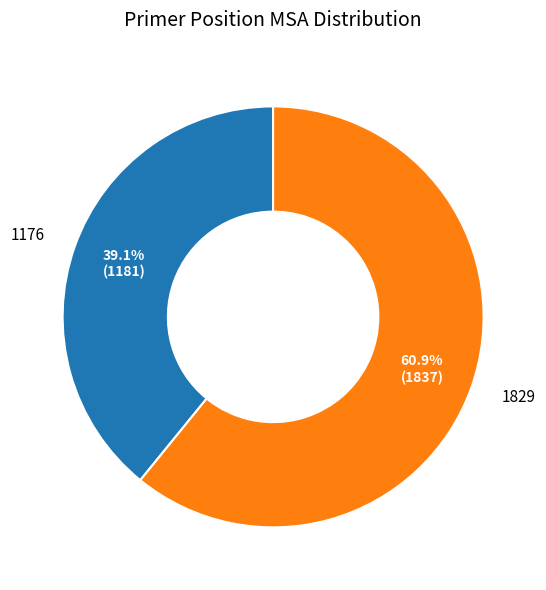

Rank the categories by value from lowest to highest.

1176, 1829